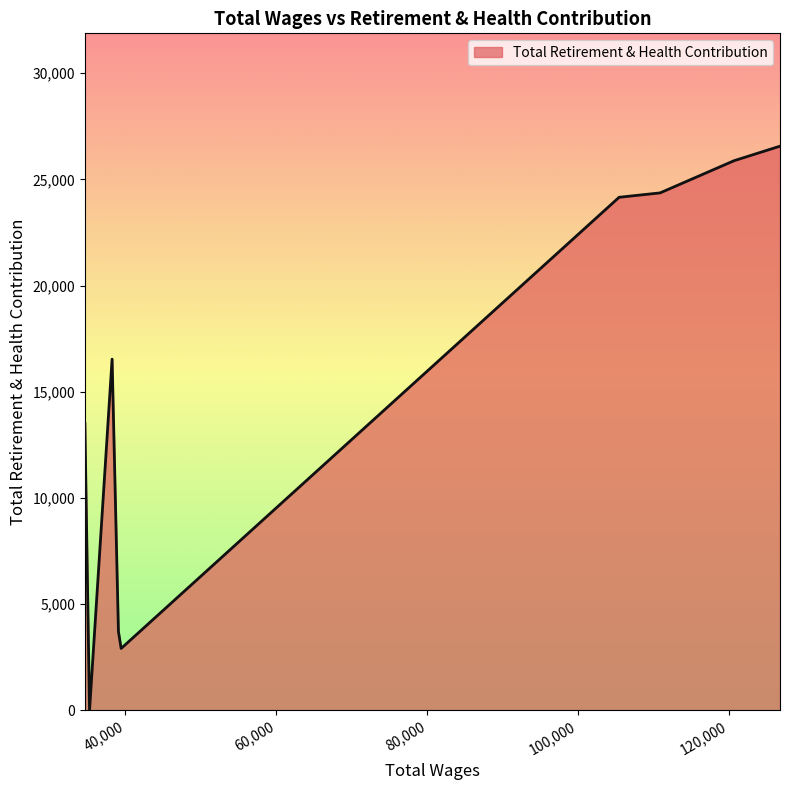

What is the greatest value displayed?

26560